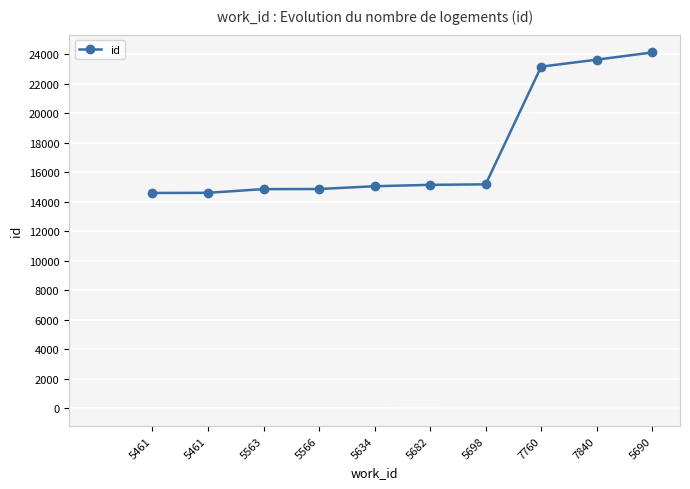

Is this an area chart (filled region under the line)?

No